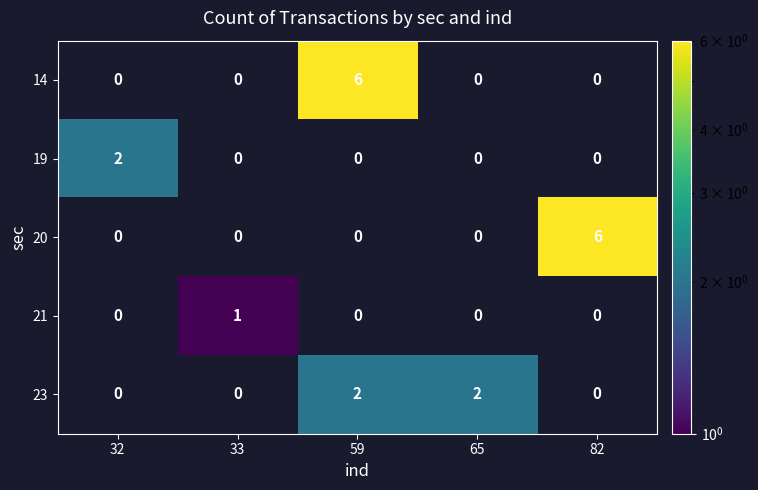

Which category has the highest value across all series?

59